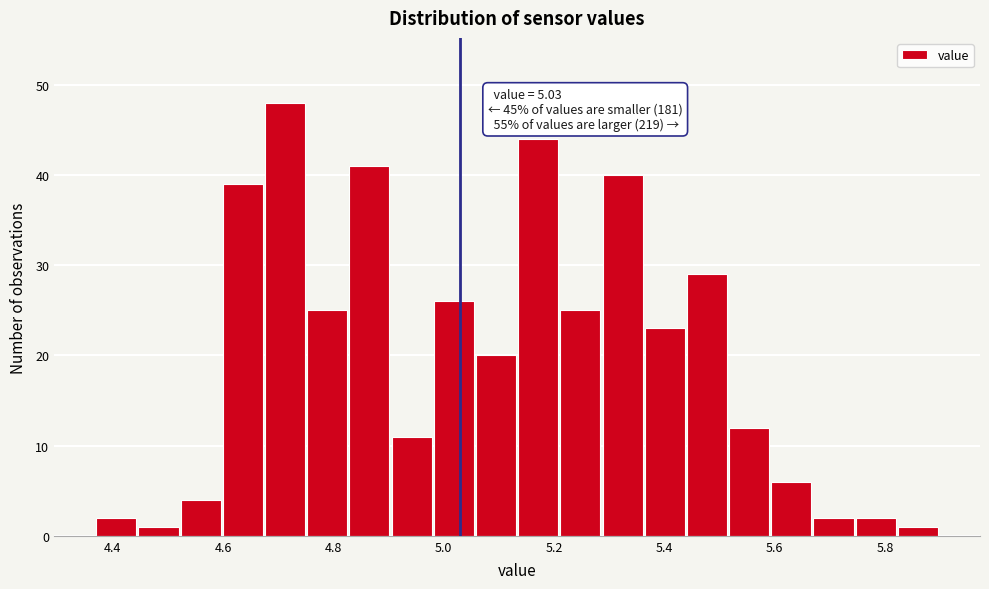

Read against the x-axis, roughly where is the centre of the tallest bar?

4.72